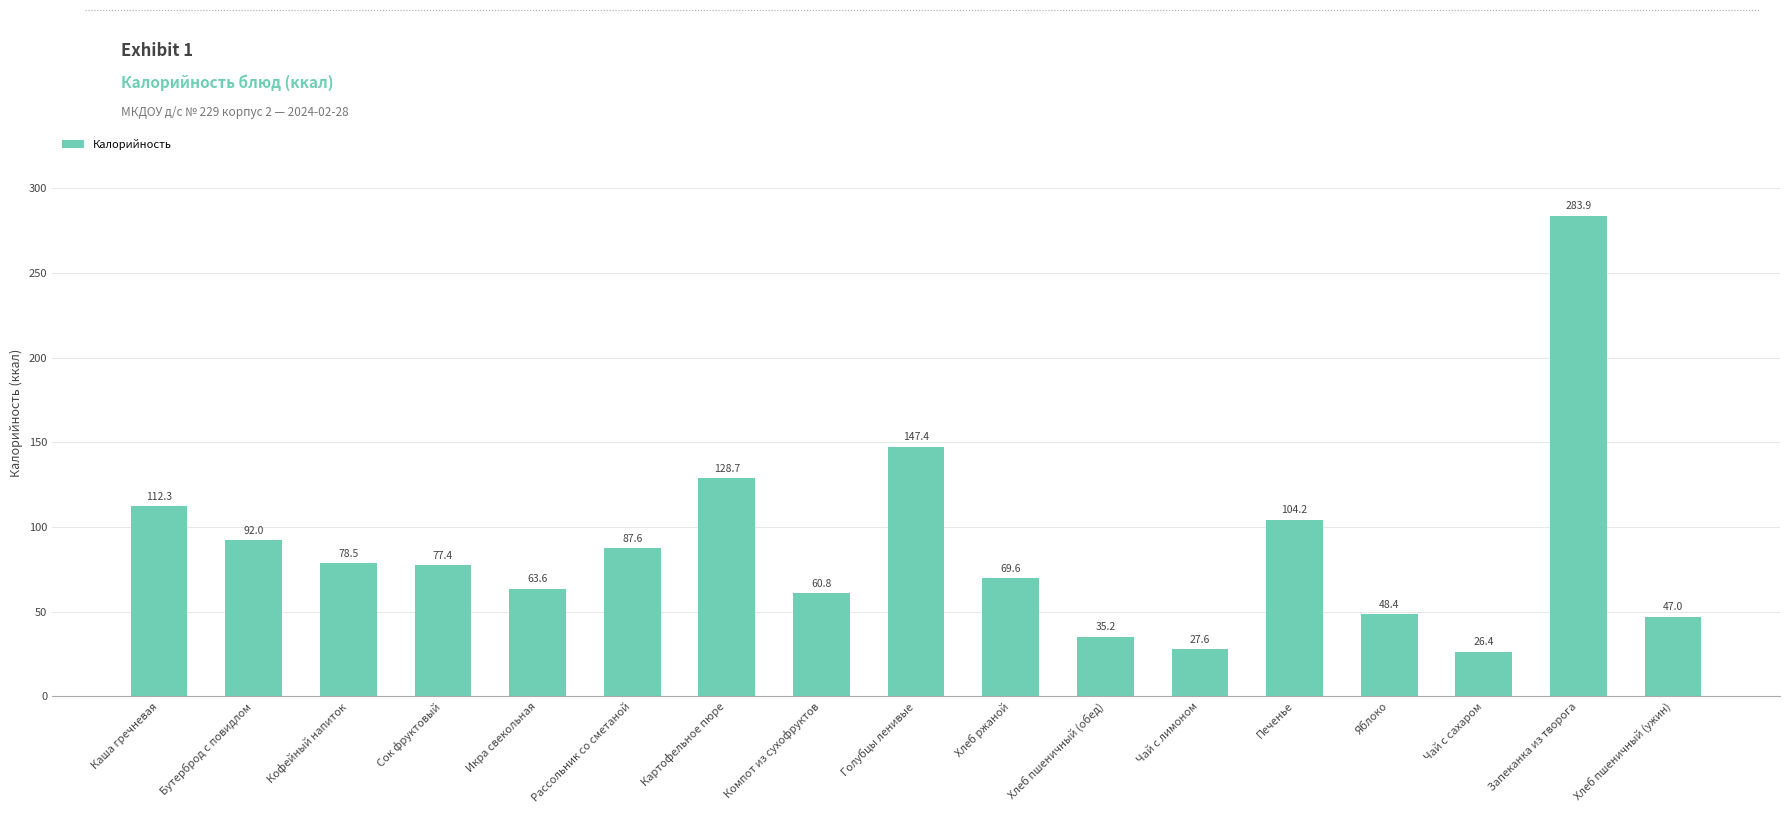

The value at Кофейный напиток is 141.2. True or false?

False